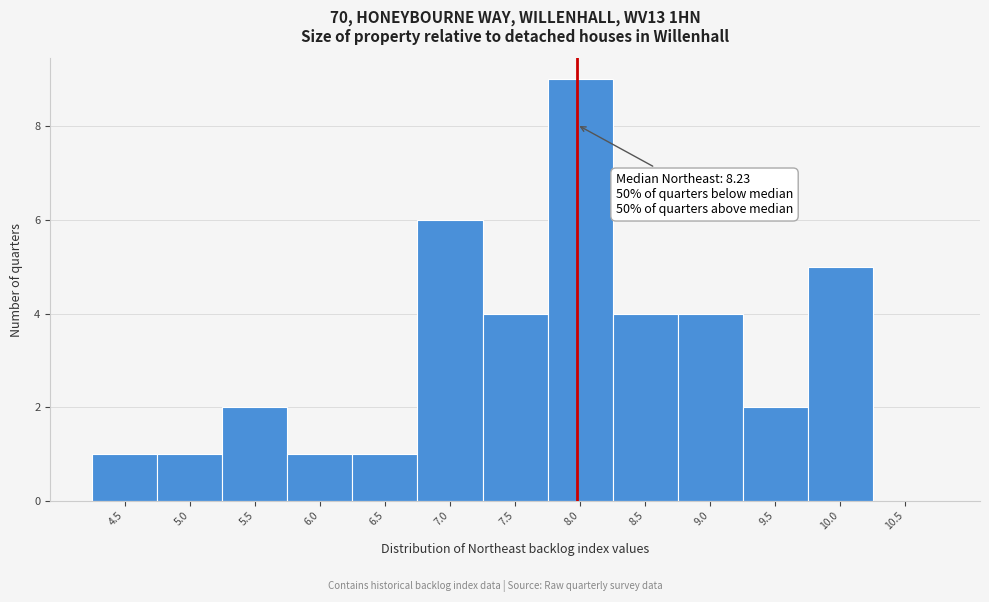

Reading left to right, transcribe all the data shown in this chart.

4.5=1	5.0=1	5.5=2	6.0=1	6.5=1	7.0=6	7.5=4	8.0=9	8.5=4	9.0=4	9.5=2	10.0=5	10.5=0